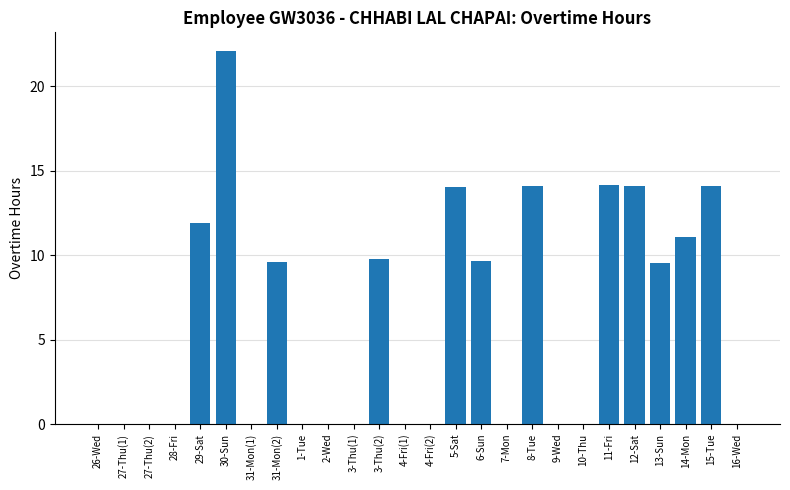

The chart shows a value of 0.0 at 10-Thu. True or false?

True